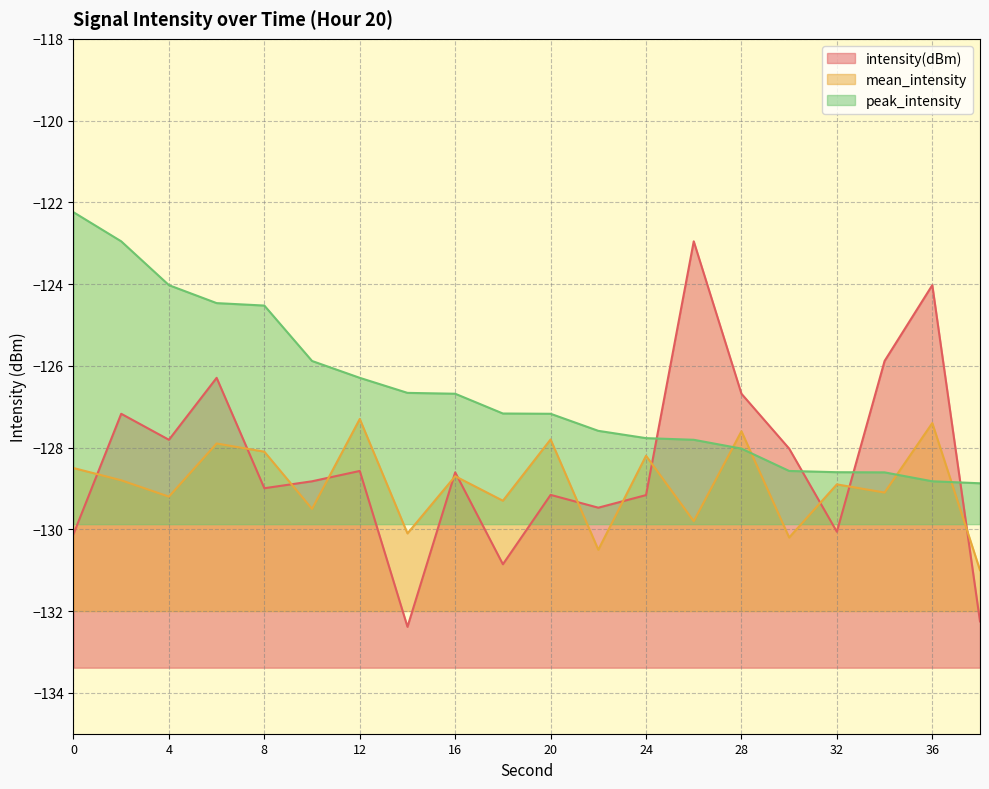

At which label does mean_intensity first exceed -128?

6